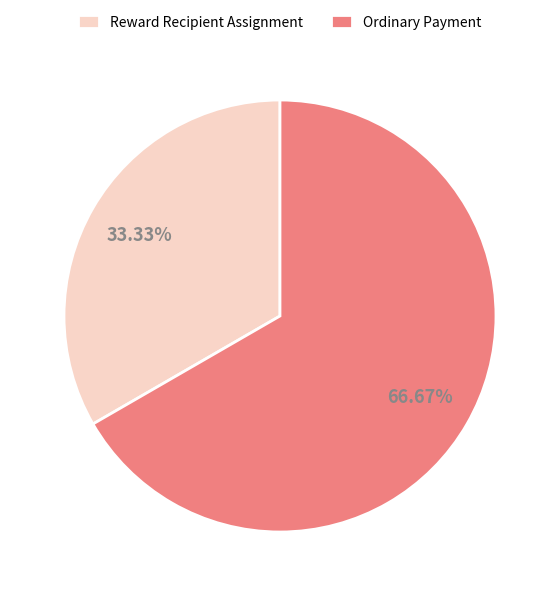

Which category accounts for the majority?

Ordinary Payment